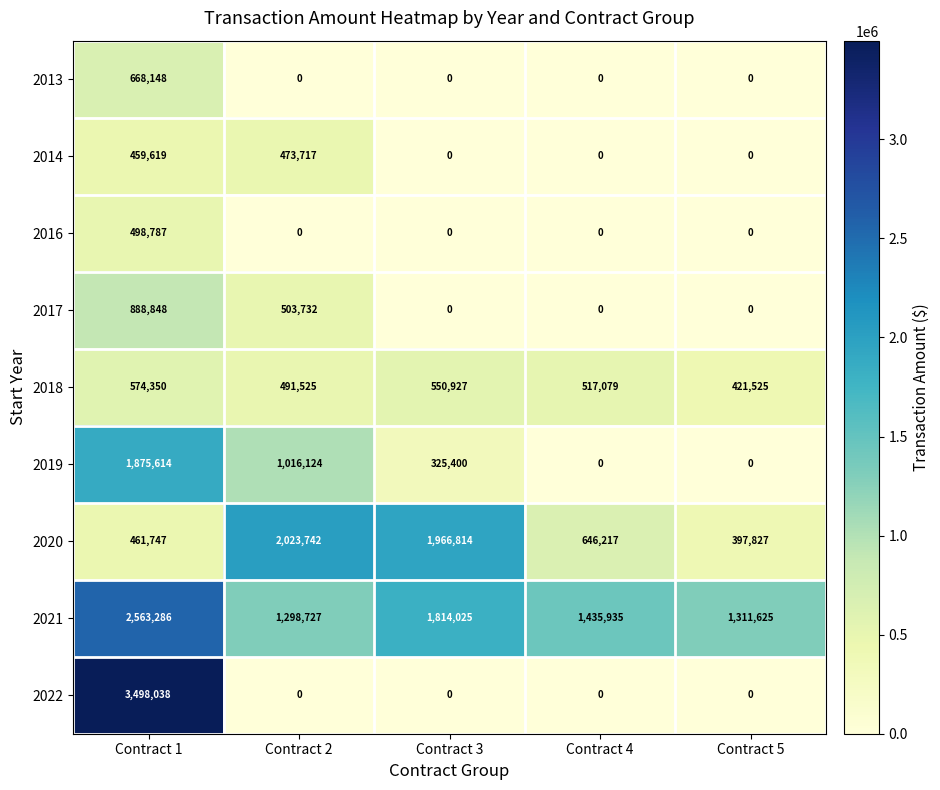

What is the difference between the 2019 values at Contract 3 and Contract 2?

690724